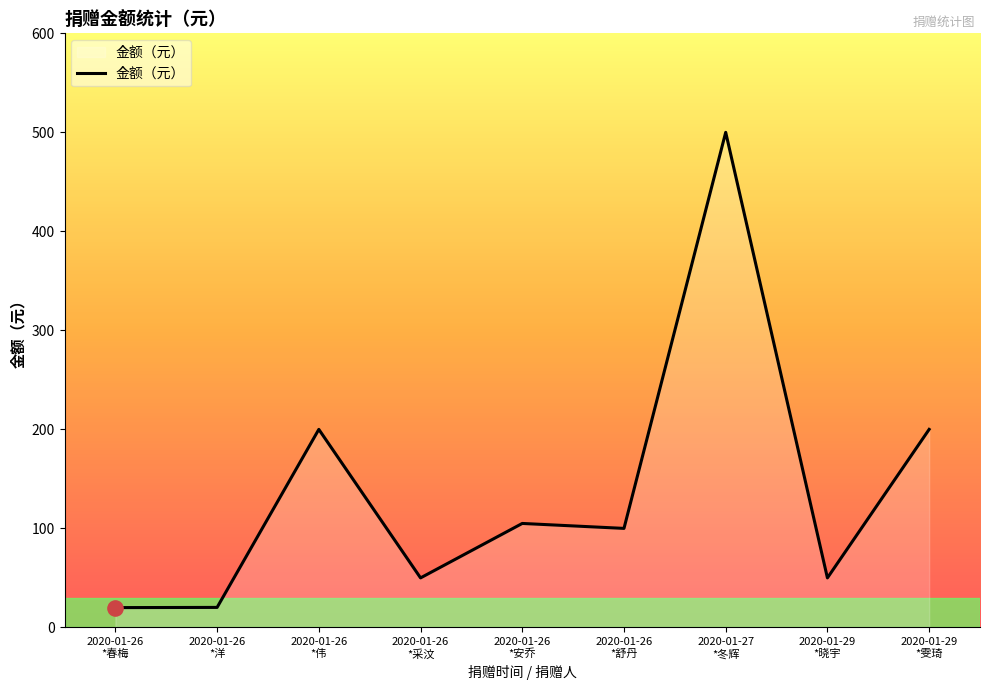

What is the greatest value displayed?

500.0